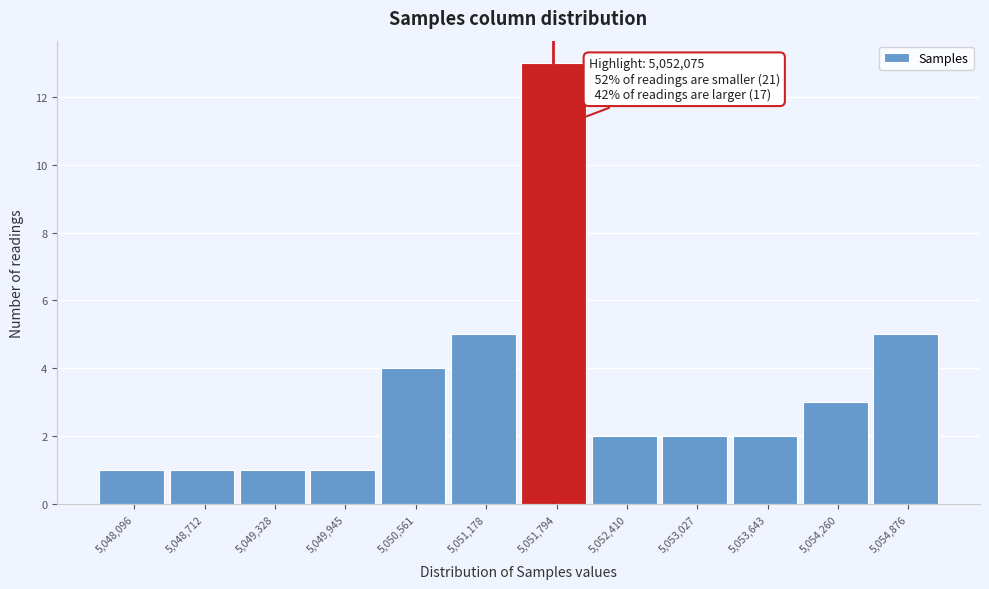

Reading left to right, what are all the values shown in this chart?

1	1	1	1	4	5	13	2	2	2	3	5